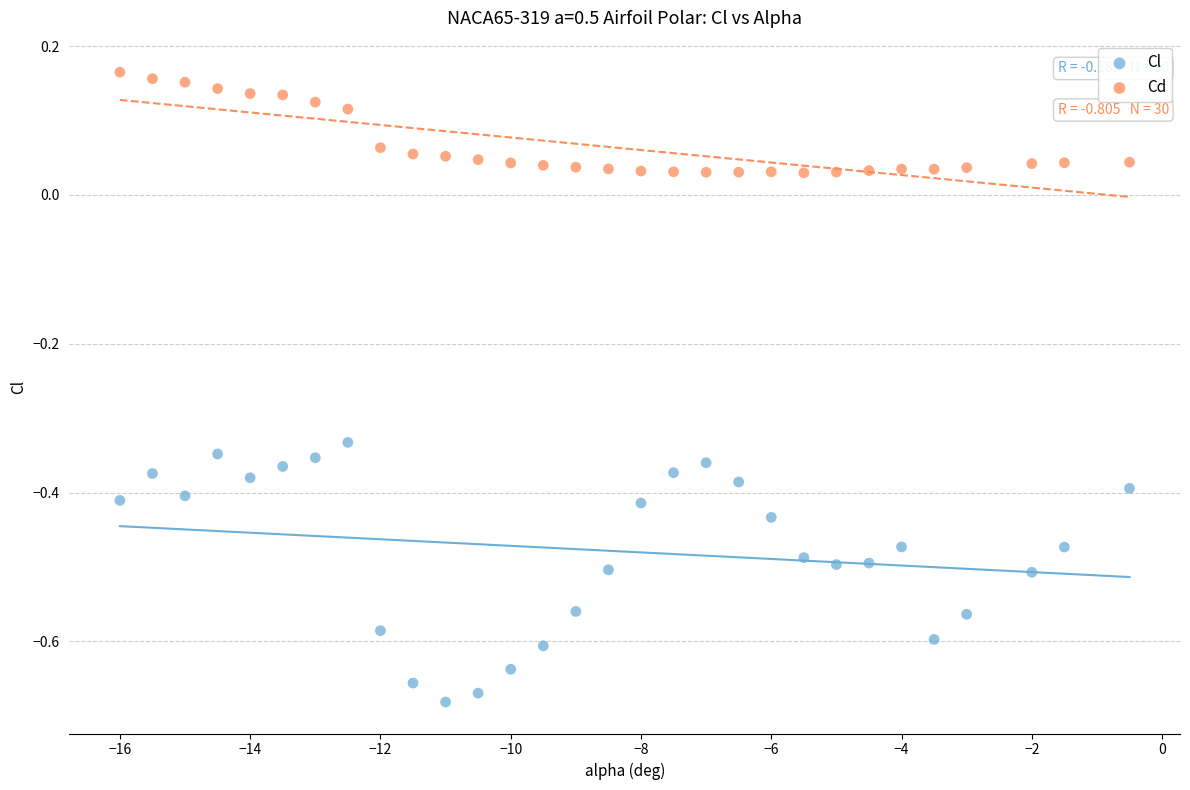

Which series has the widest spread of Y values?

Cl